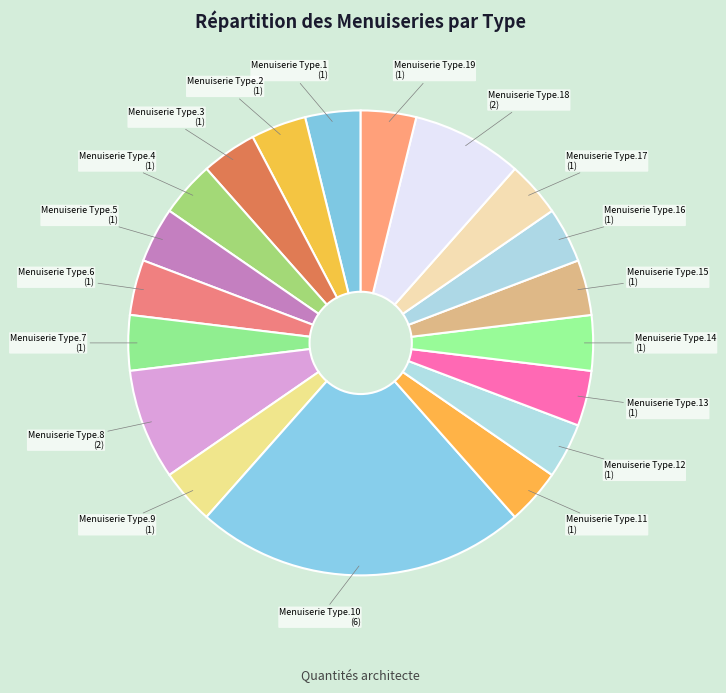

The Menuiserie Type.18 slice represents 8% of the pie. True or false?

True